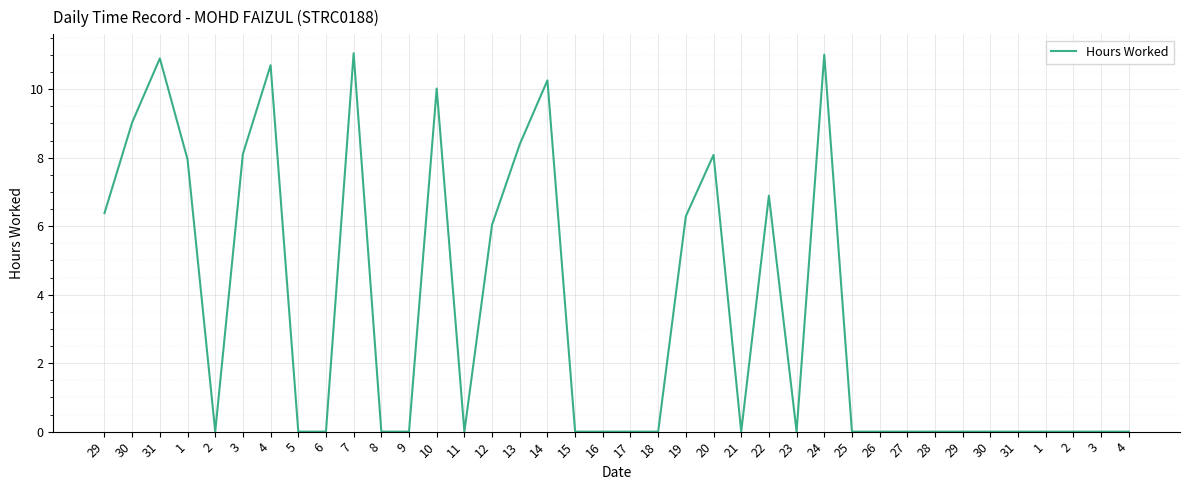

True or false: there are more than 1 points higher than both neighbors.

True